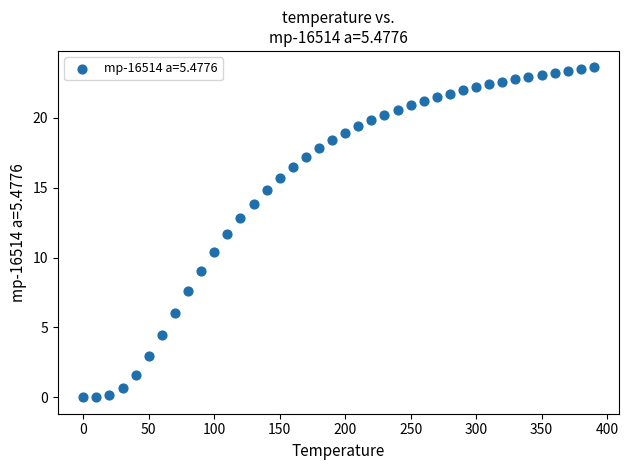

What is the range of Y values (max minus min)?

23.6